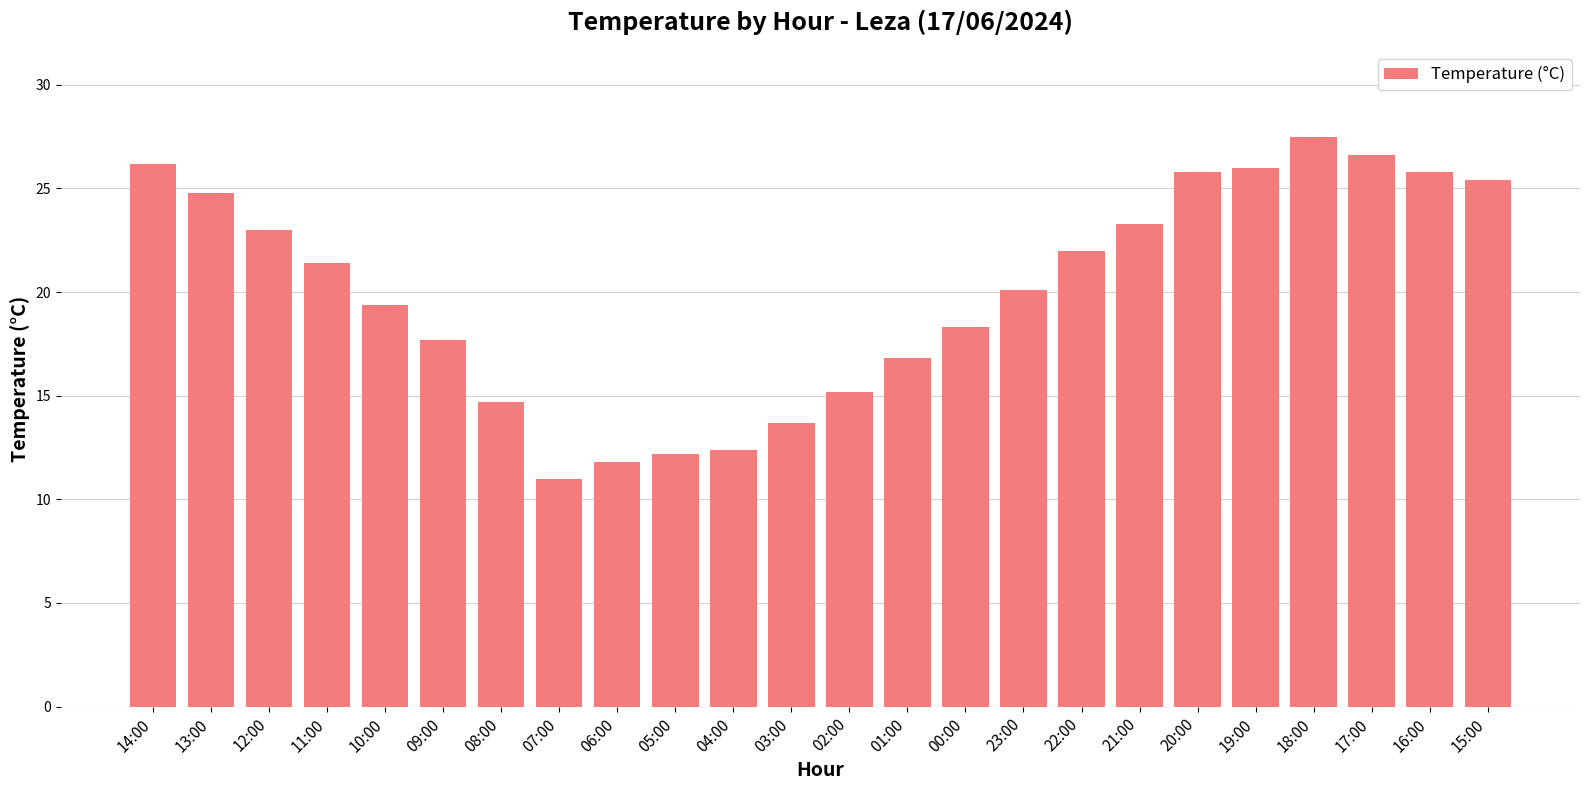

How many values exceed 21?

12